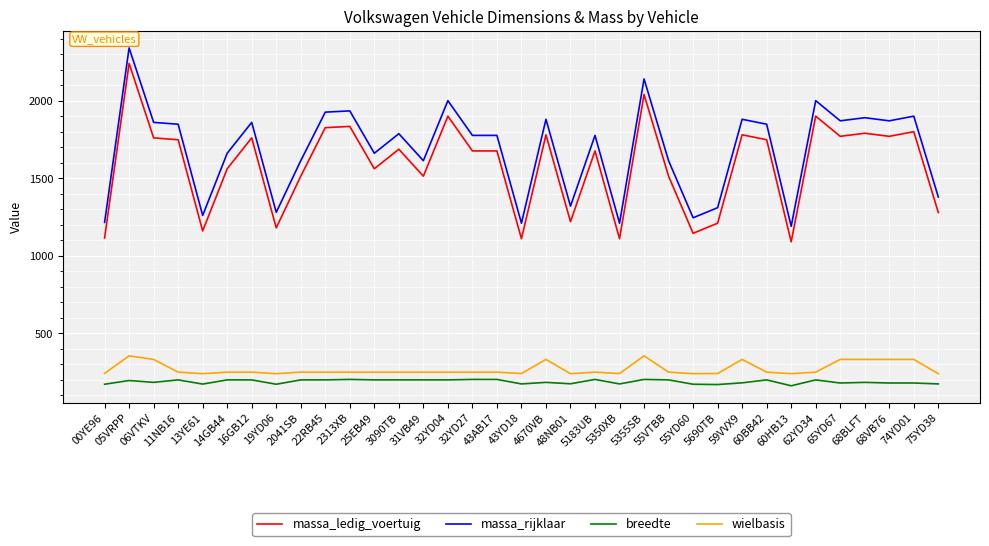

Read the breedte value at 05VRPP.

196